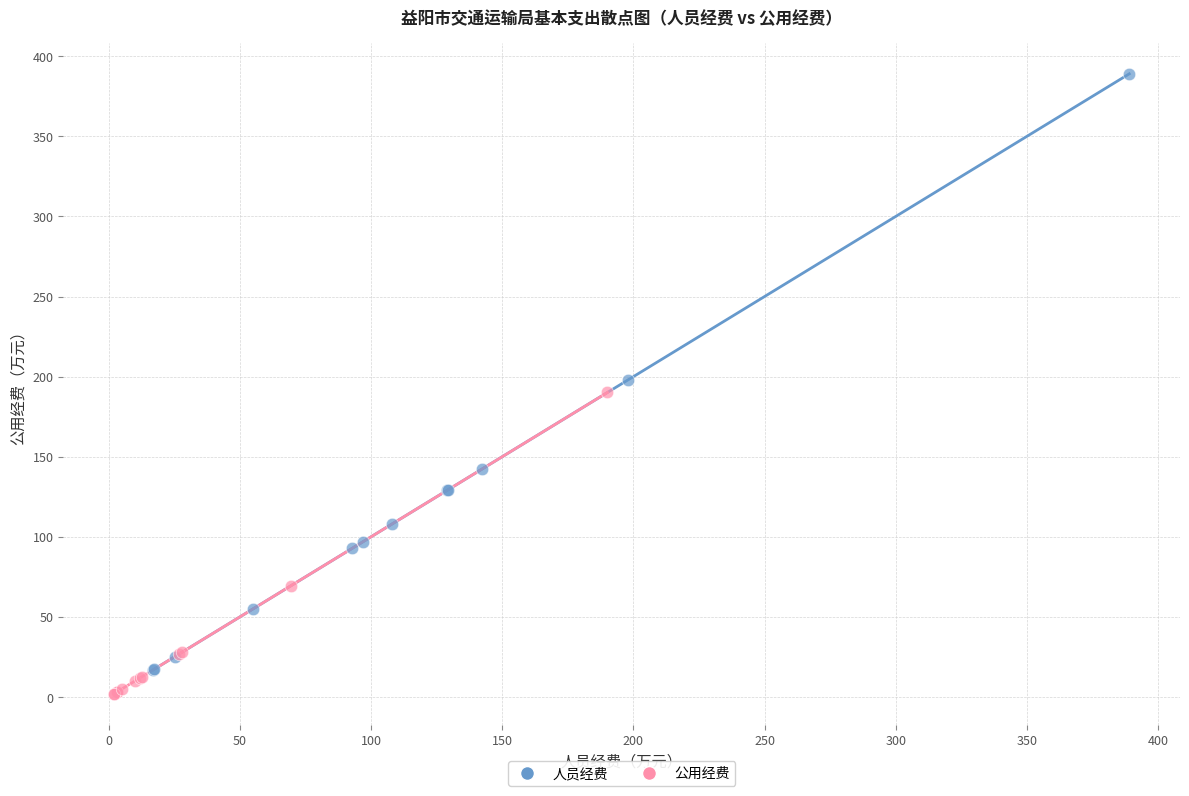

Which series reaches the maximum Y coordinate?

人员经费